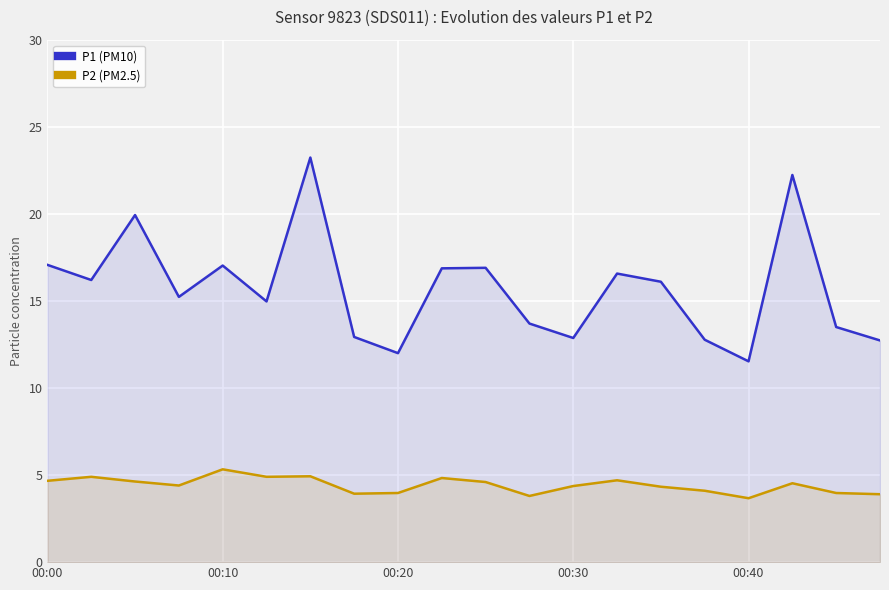

The P2 (PM2.5) series shows 6.5 at 13. True or false?

False